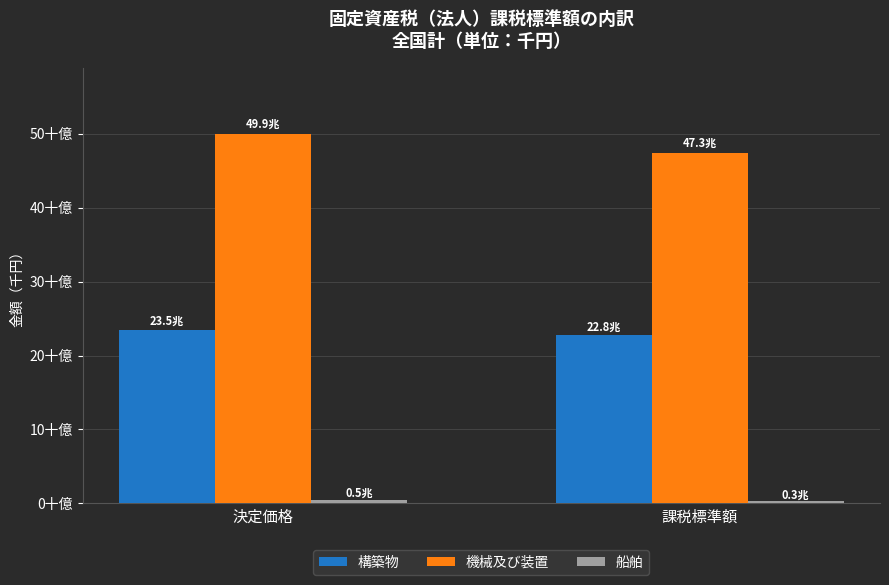

What is the minimum value shown in the chart?

293489592